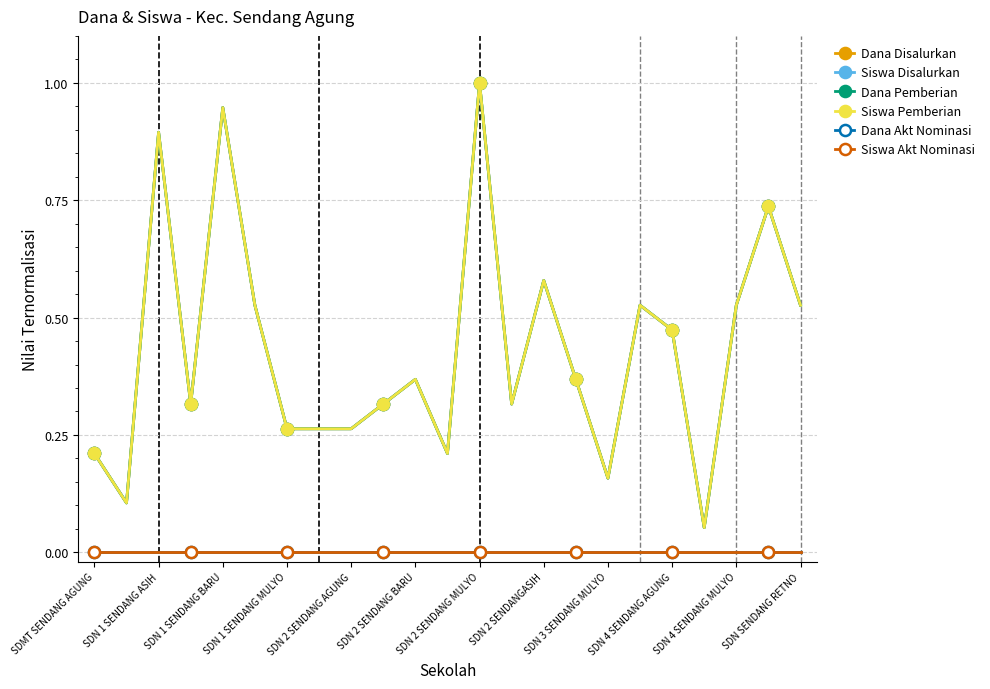

Rank the series by their maximum value, from highest to lowest.

Dana Disalurkan, Siswa Disalurkan, Dana Pemberian, Siswa Pemberian, Dana Akt Nominasi, Siswa Akt Nominasi